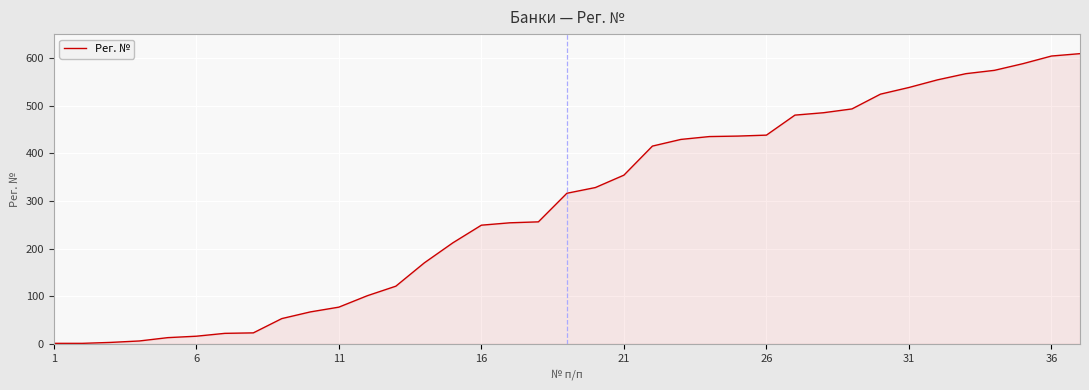

What is the greatest value displayed?

609